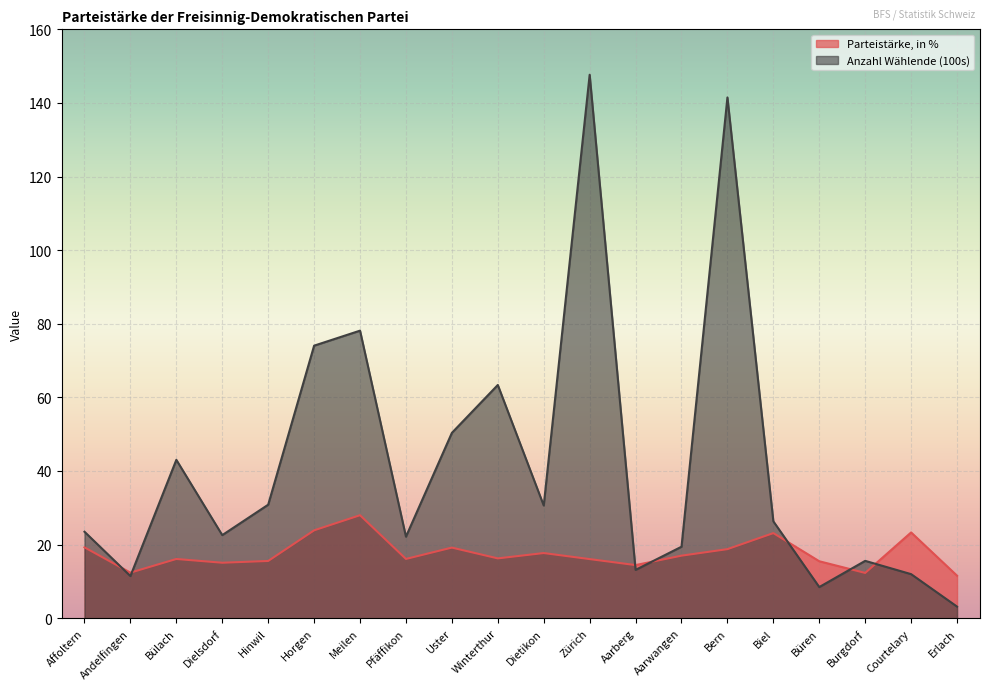

Which series has the largest range (max minus min)?

Anzahl Wählende (100s)